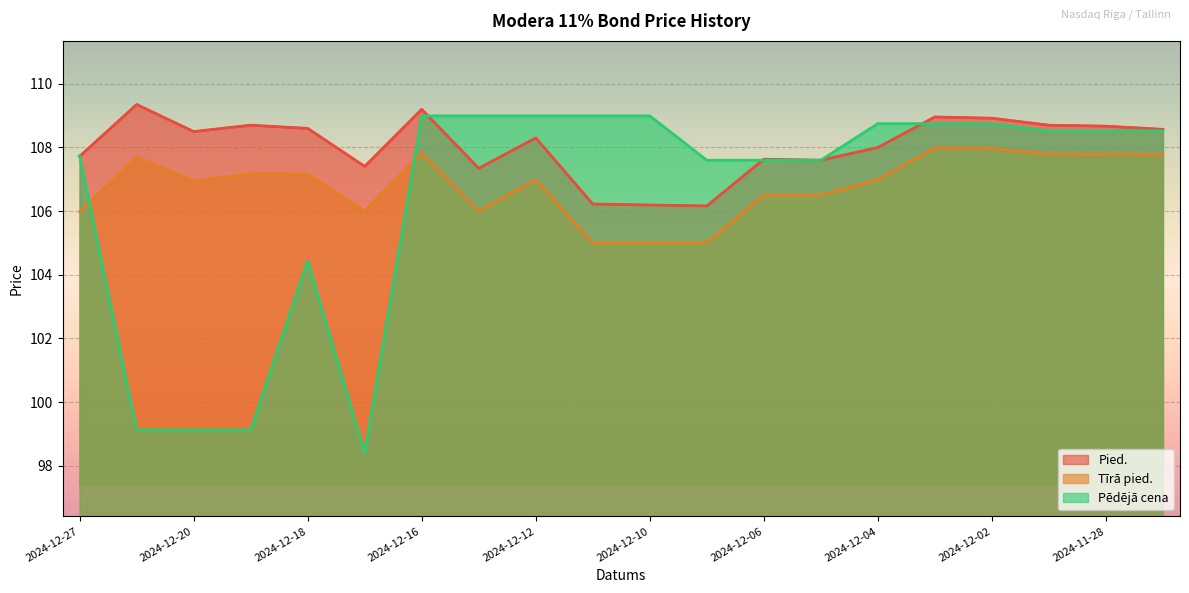

How many data points does each series have?

20